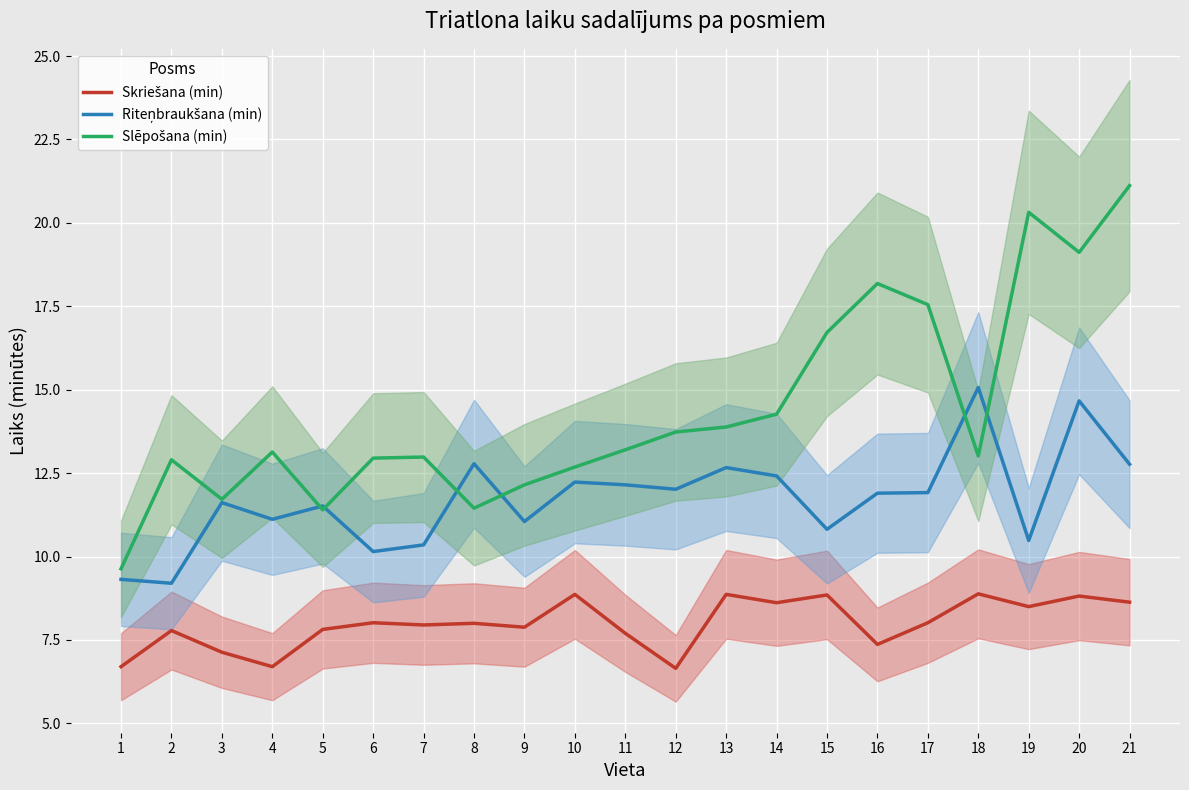

Reading left to right, list all the values displayed in this chart.

Skriešana (min): 6.7	7.8	7.1	6.7	7.8	8.0	8.0	8.0	7.9	8.9	7.7	6.7	8.9	8.6	8.8	7.4	8.0	8.9	8.5	8.8	8.6
Riteņbraukšana (min): 9.3	9.2	11.6	11.1	11.5	10.2	10.3	12.8	11.1	12.2	12.2	12.0	12.7	12.4	10.8	11.9	11.9	15.1	10.5	14.7	12.8
Slēpošana (min): 9.6	12.9	11.7	13.1	11.4	12.9	13.0	11.4	12.2	12.7	13.2	13.7	13.9	14.3	16.7	18.2	17.6	13.0	20.3	19.1	21.1